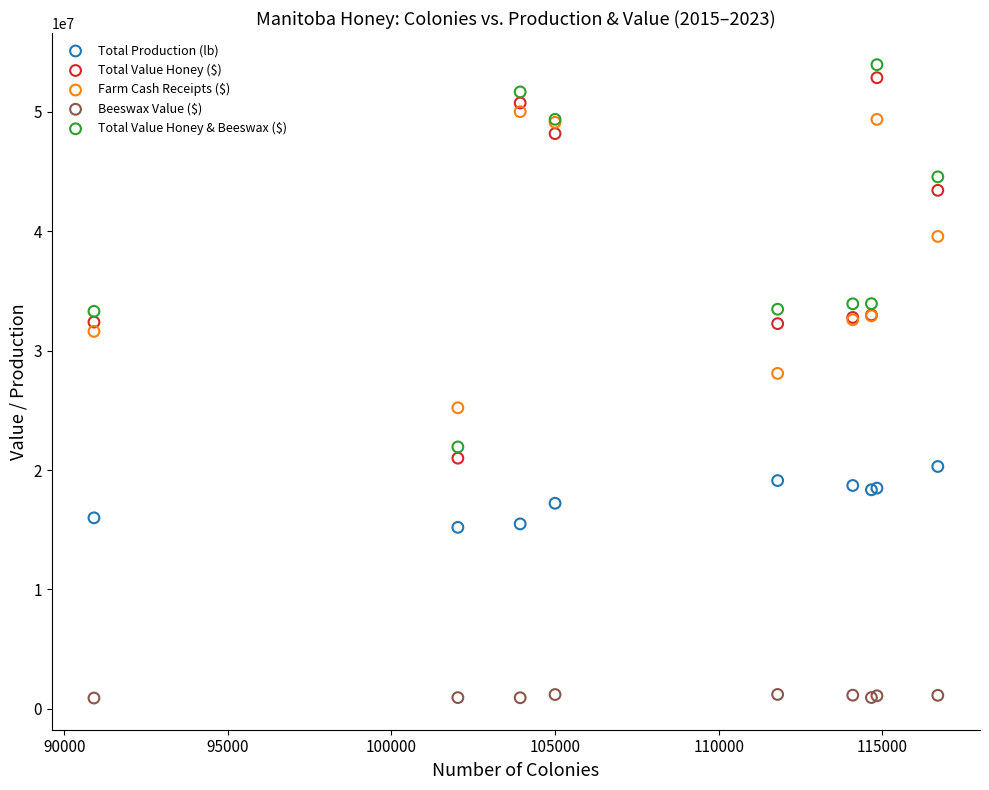

Which series reaches the maximum Y coordinate?

Total Value Honey & Beeswax ($)